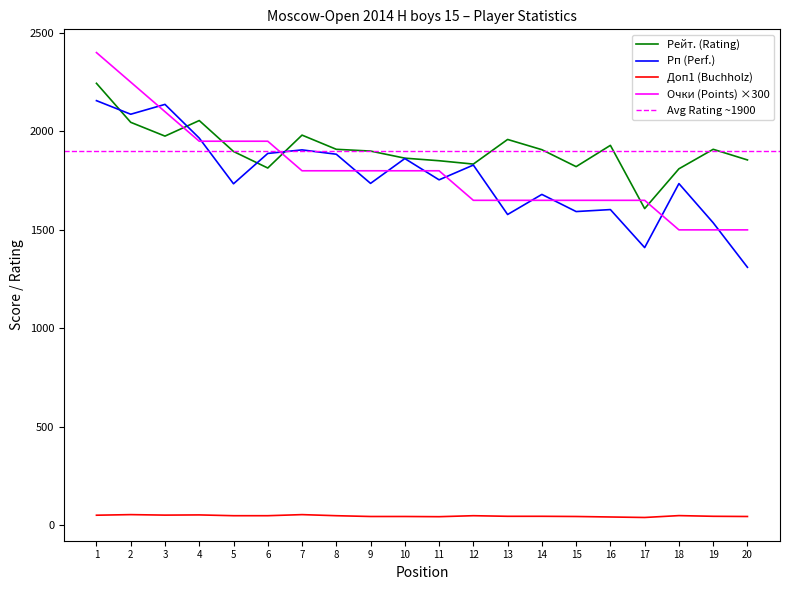

What is the difference between the maximum and minimum values in the Доп1 (Buchholz) series?

14.5